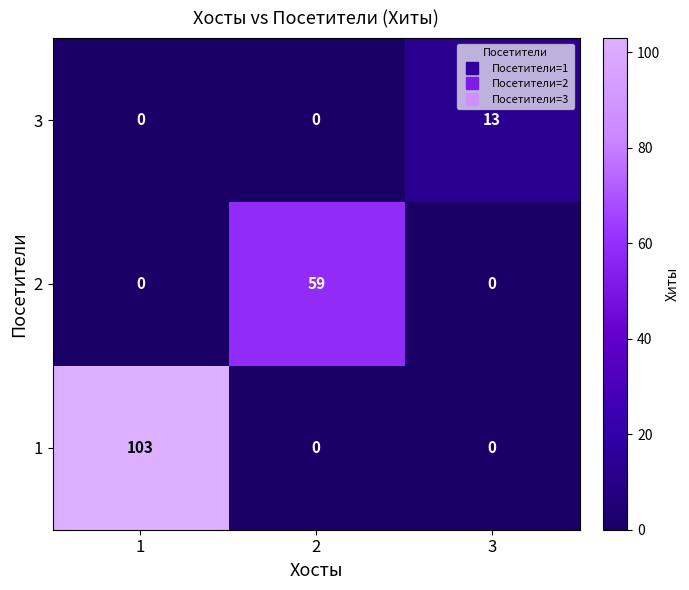

What is the greatest value displayed?

103